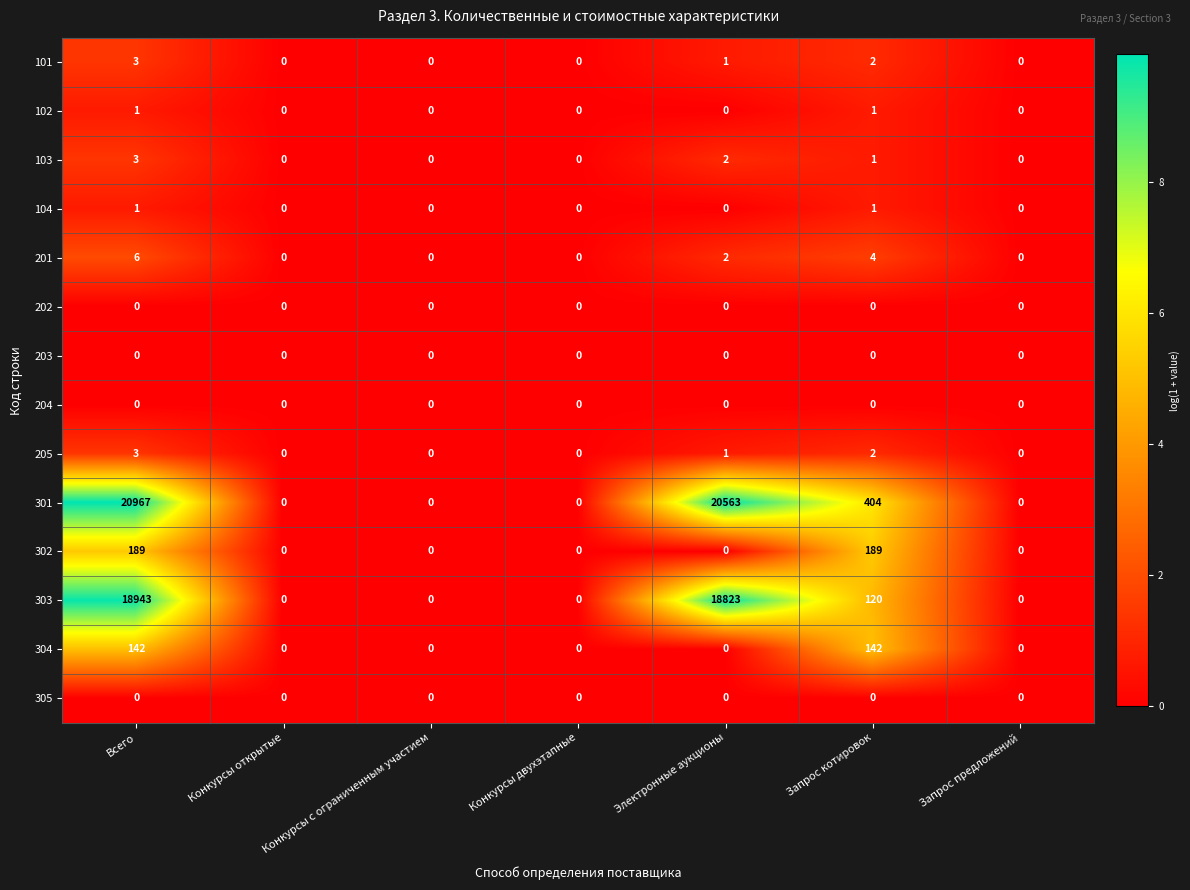

Which series has the largest total across all categories?

301